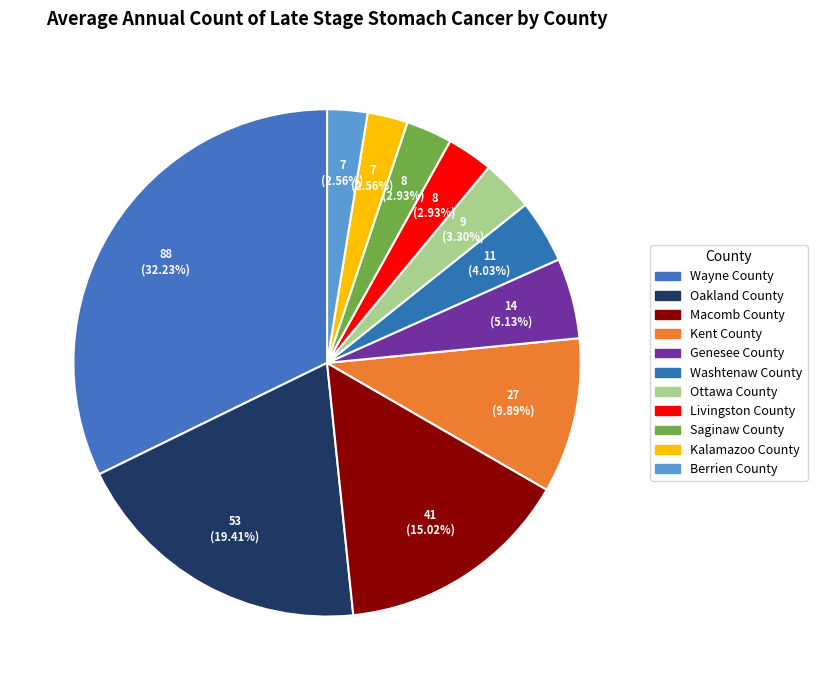

Count the number of slices in the pie.

11